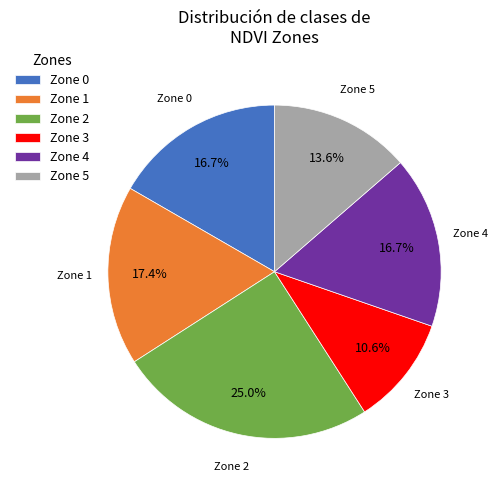

Is there a majority slice in this chart?

No